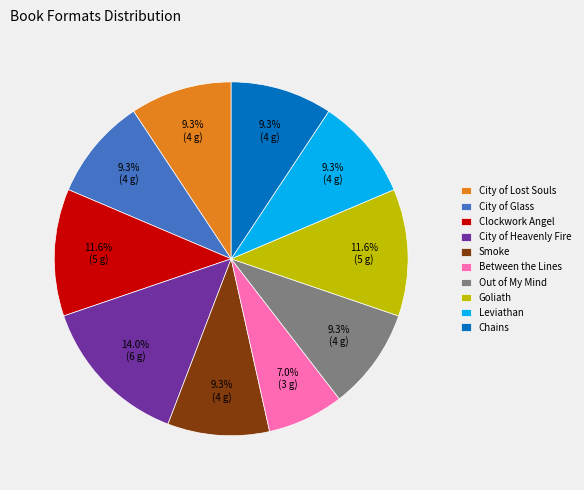

Approximately how many times larger is the value at Chains compared to City of Heavenly Fire?

0.7